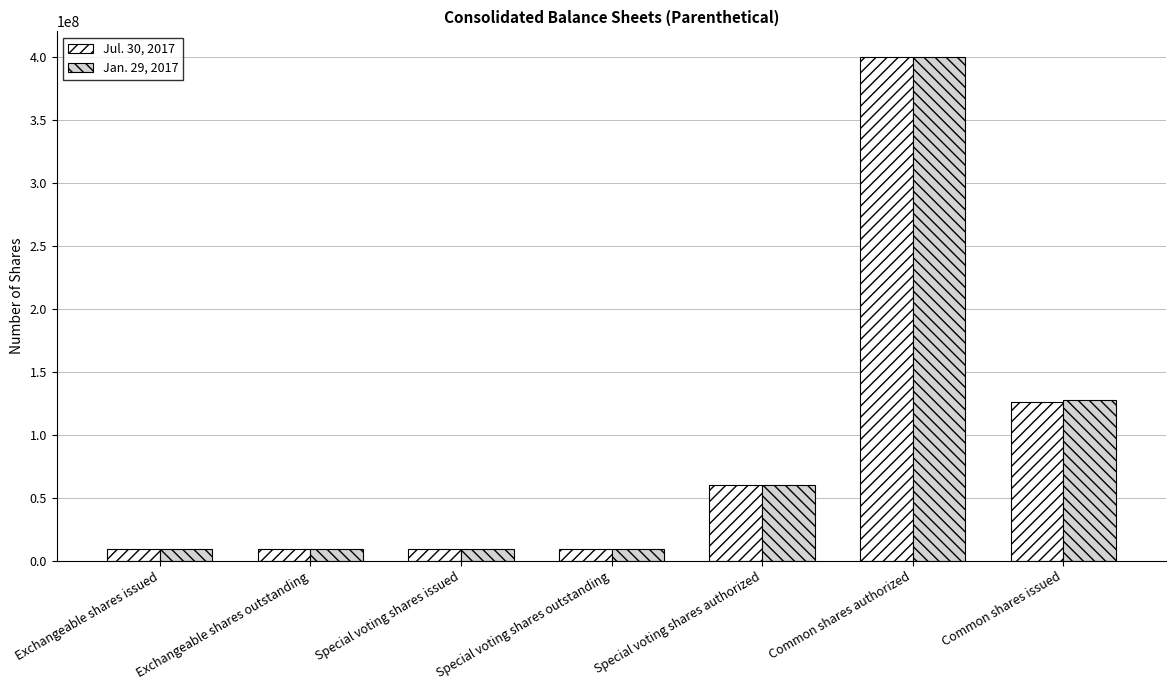

What is the value of the Jan. 29, 2017 bar at the 1st from the left?

9781000